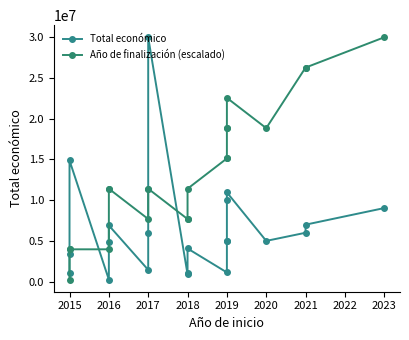

What are all the series names shown in the legend?

Total económico, Año de finalización (escalado)